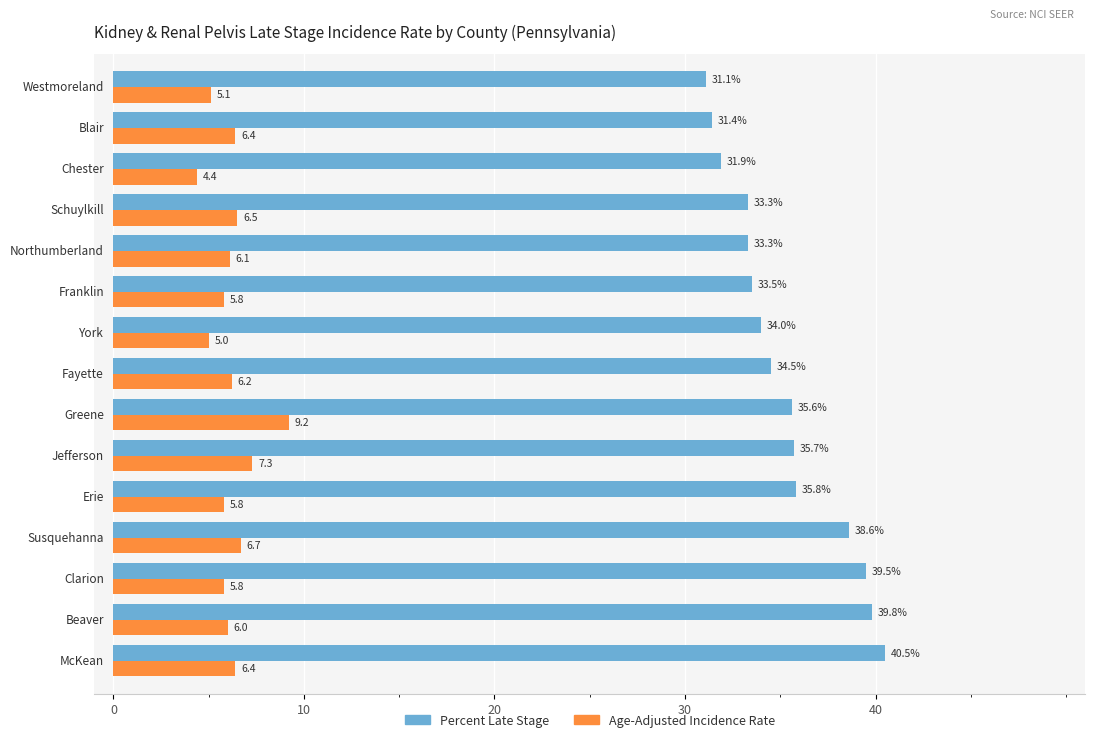

What is the smallest value displayed?

4.4